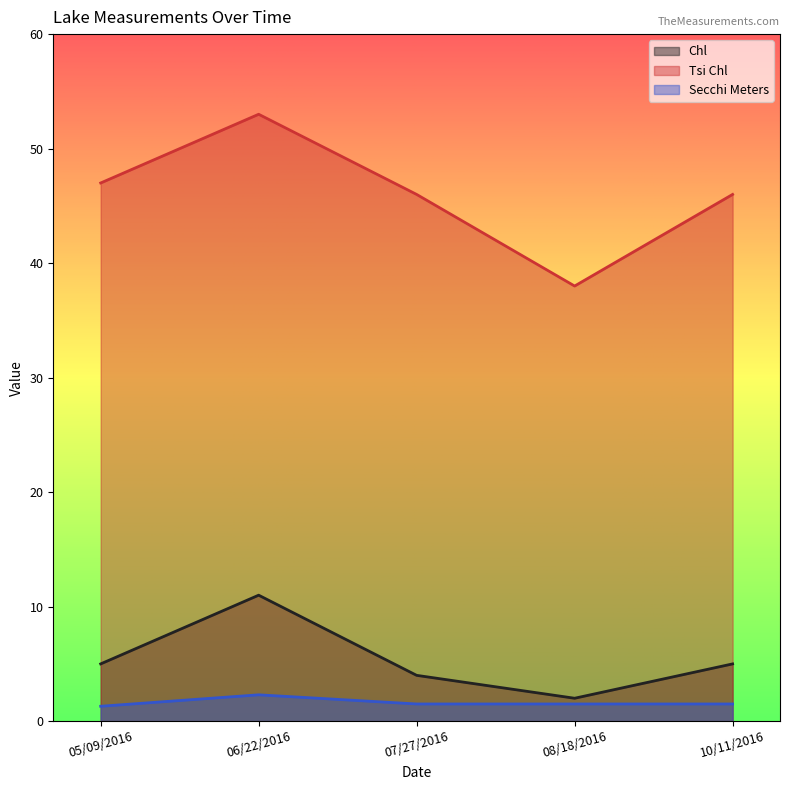

What is the total value across all series at 06/22/2016?

66.3